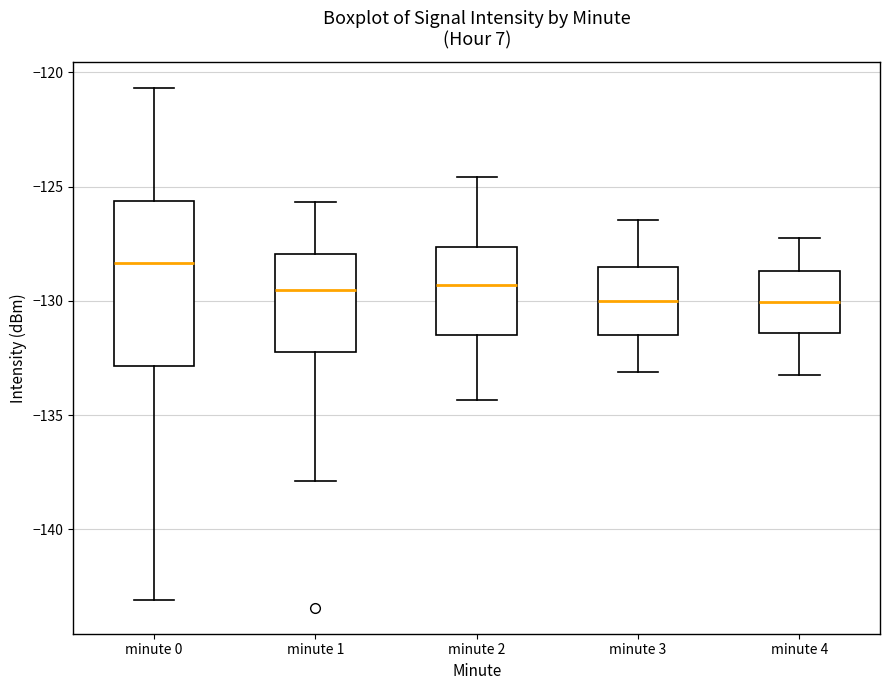

Where does the upper whisker of the box for minute 0 end on the y-axis? The values are not printed on the chart, so give them approximately, as read against the axis.

-120.5